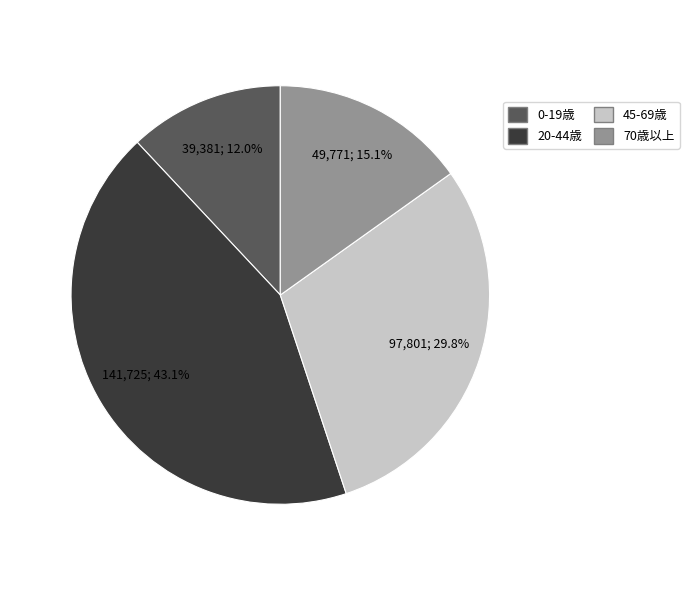

Does 0-19歳 account for over 50% of the chart?

No